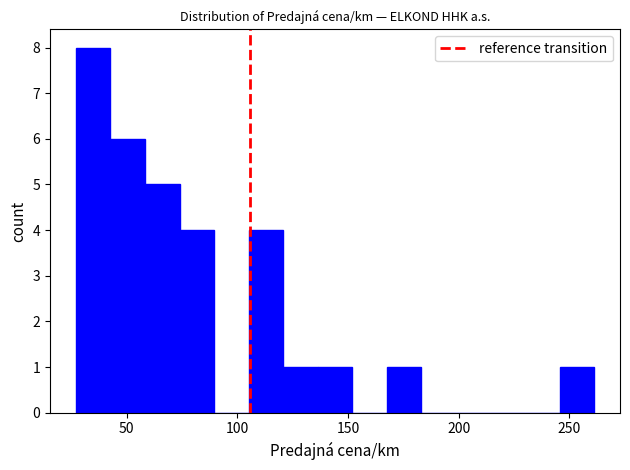

Read against the x-axis, roughly where is the centre of the tallest bar?

35